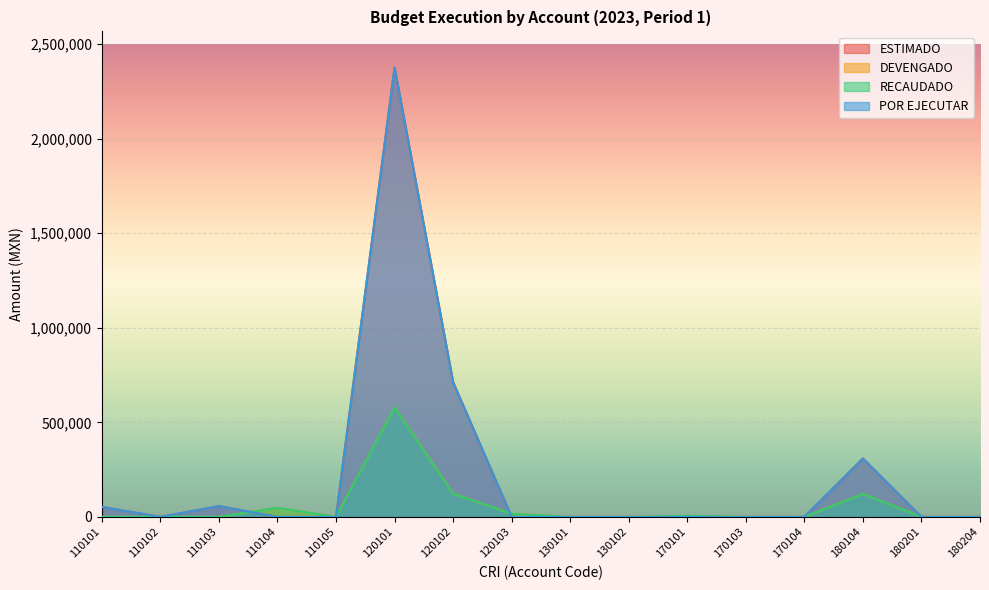

What is the sum of the ESTIMADO values at 120102 and 110102?

712390.7